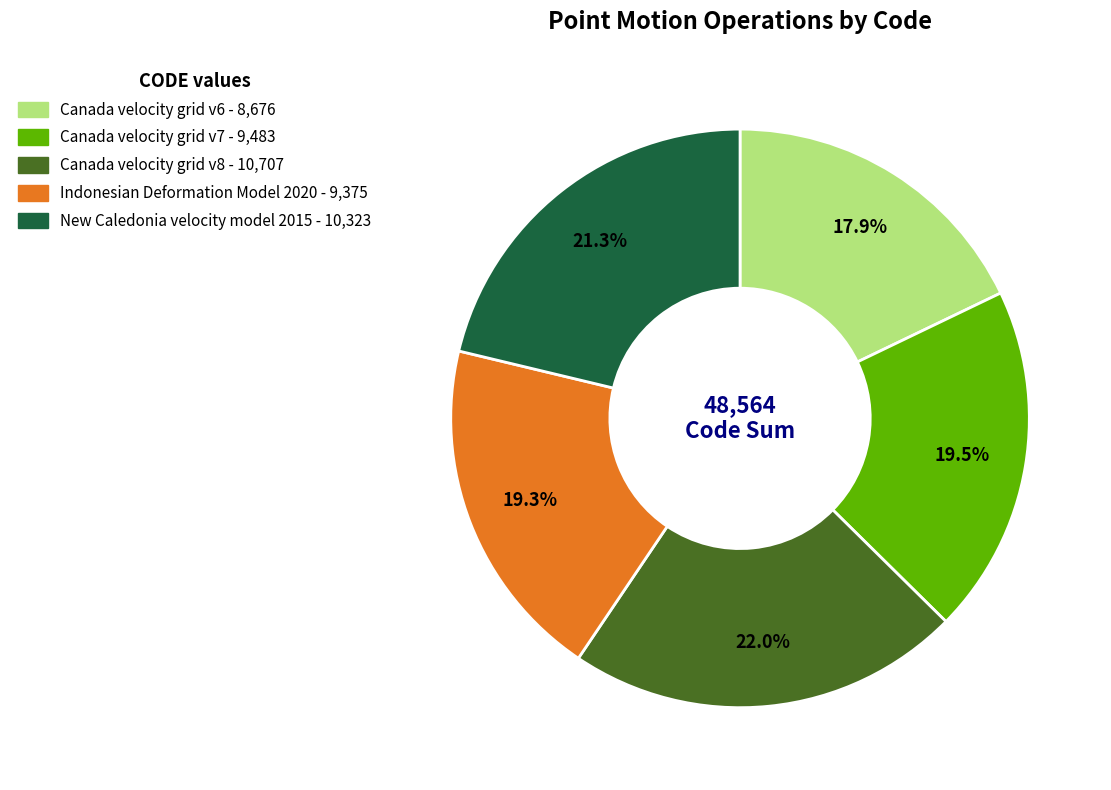

Which category has the biggest portion of the pie?

Canada velocity grid v8